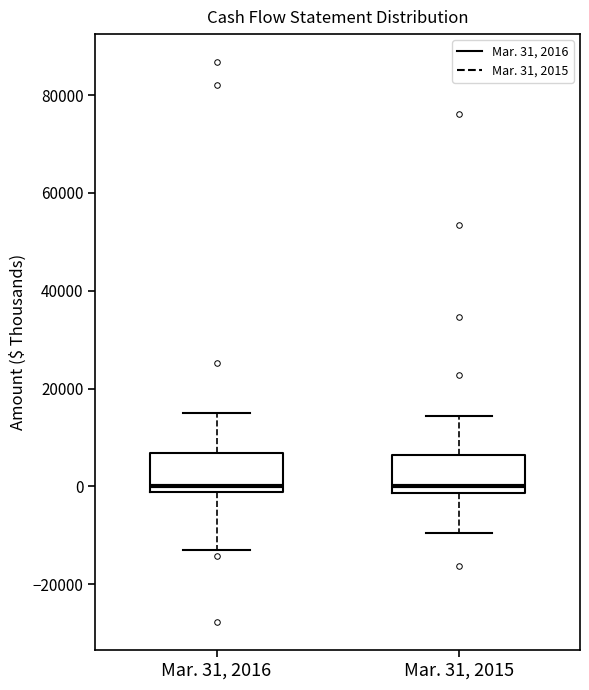

Reading left to right, read every box against the y-axis: the position of its median line, the range the box covers, and the ends of its whiskers. The values are not printed on the chart, so give them approximately, as read against the axis.

Mar. 31, 2016: median 0, box -2000 to 6000, whiskers -12000 to 16000
Mar. 31, 2015: median 0, box -2000 to 6000, whiskers -10000 to 14000